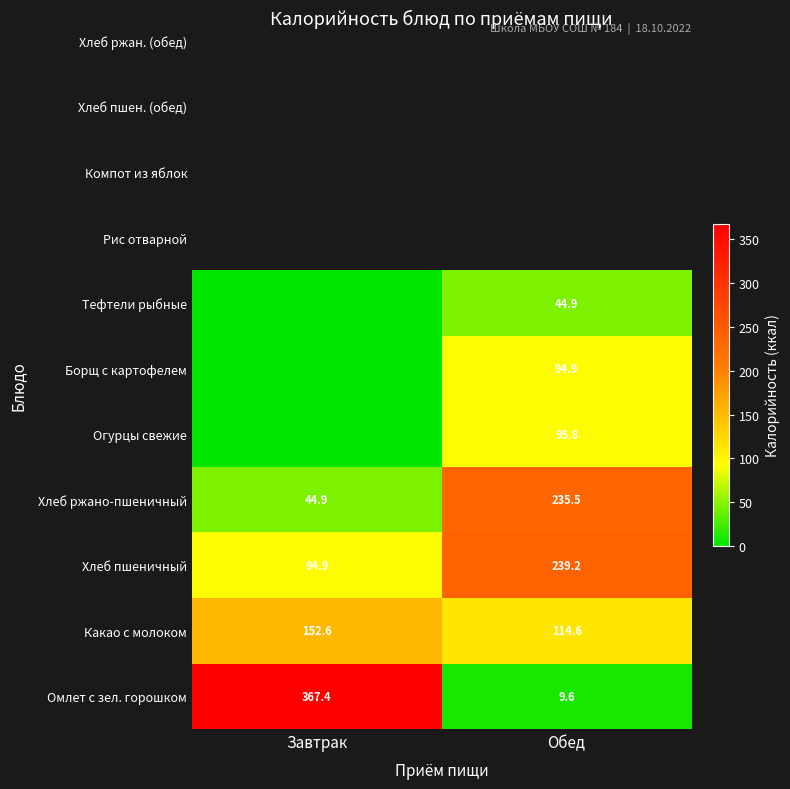

Rank the categories by Омлет с зел. горошком value from highest to lowest.

Завтрак, Обед